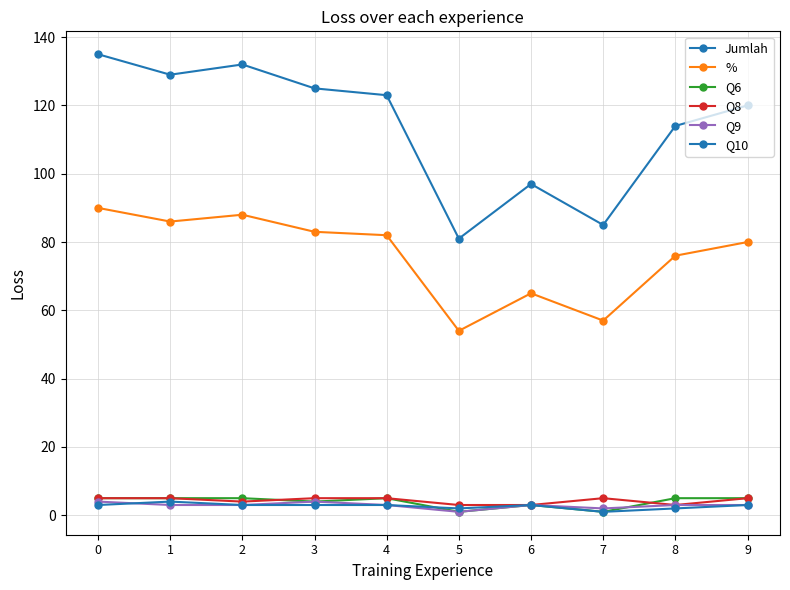

Is it true that % equals 98 at 7?

False